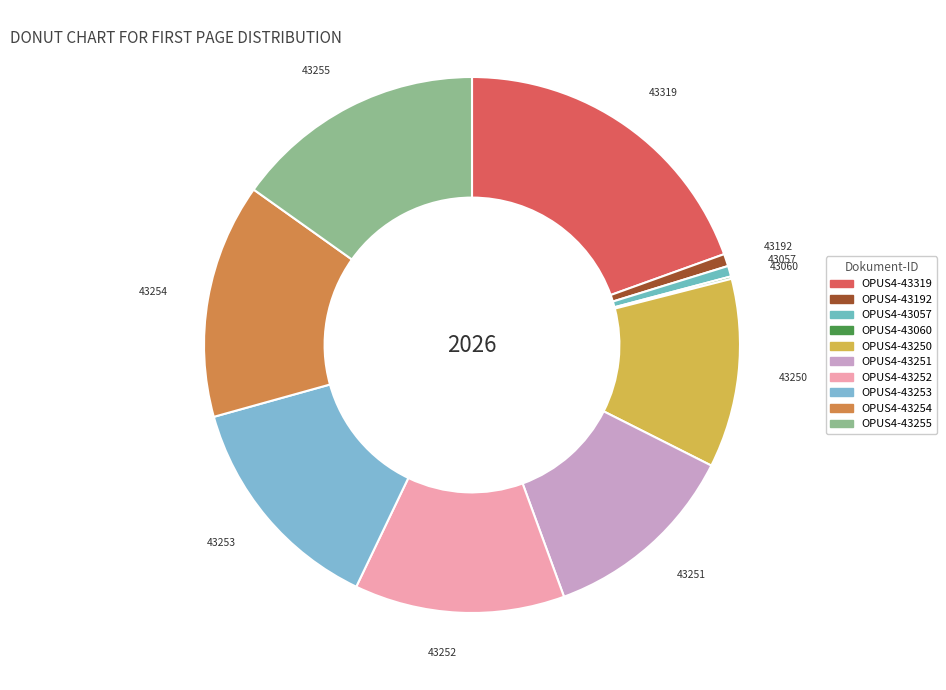

How many segments does this pie chart have?

10